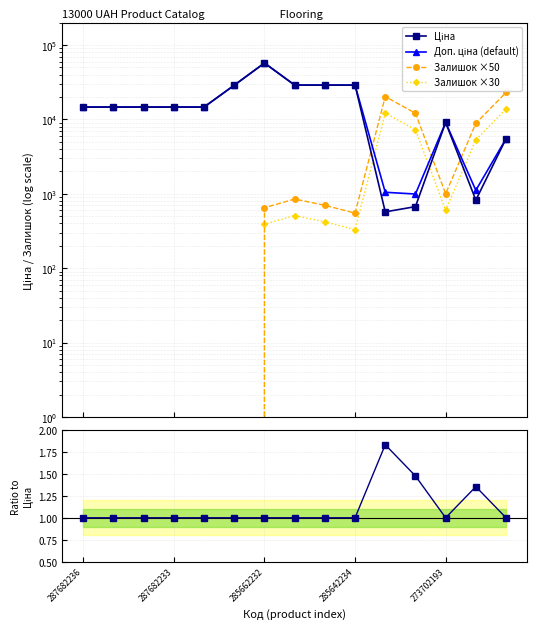

The value of Залишок ×50 at 14 is 9919.1. True or false?

False